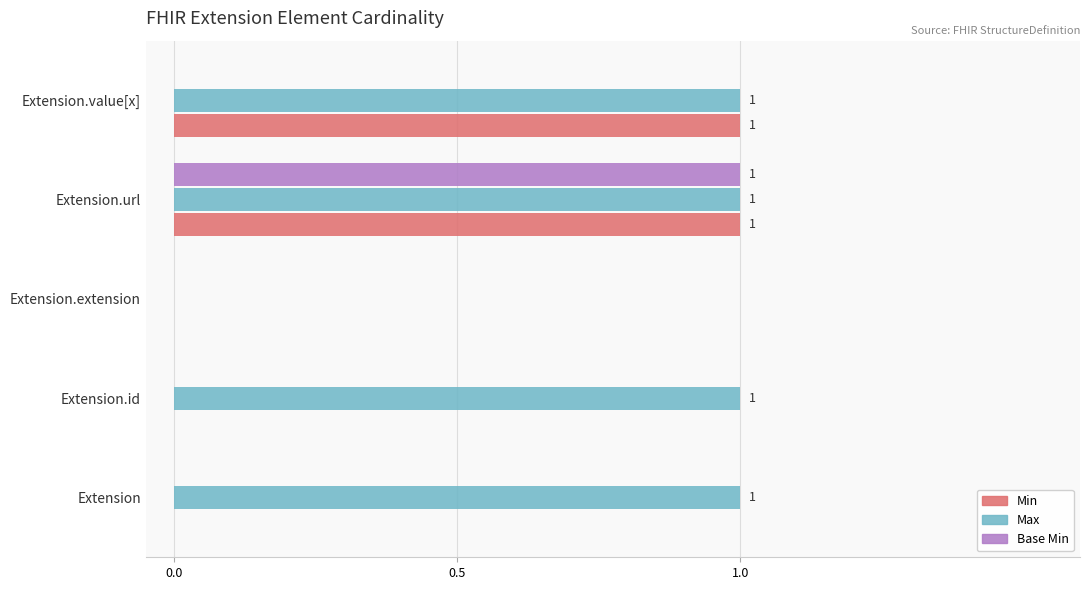

Between Extension.id and Extension.extension, which series saw the biggest shift?

Max